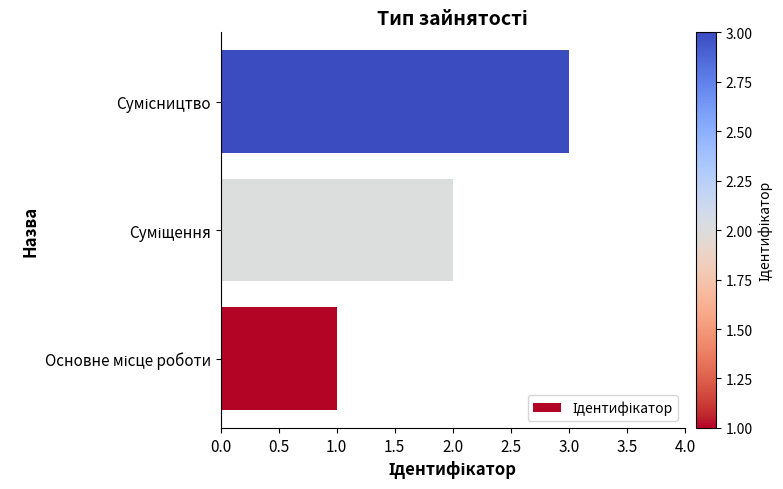

Count the number of data series in this chart.

1